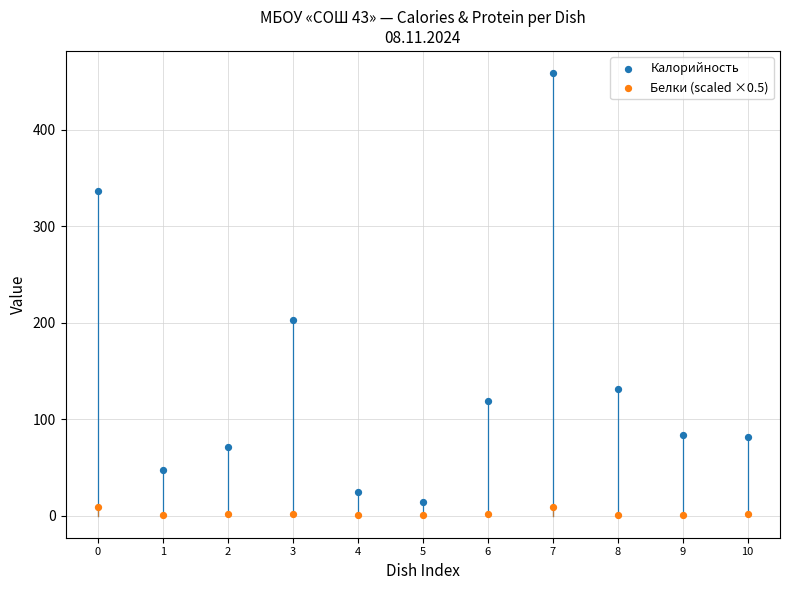

What are all the series names shown in the legend?

Калорийность, Белки (scaled ×0.5)